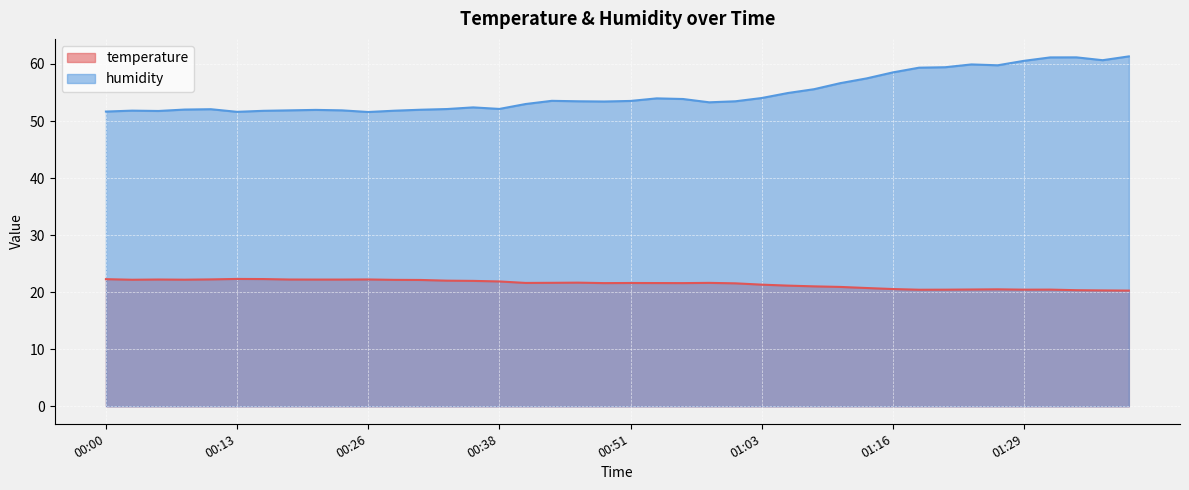

Between 01:19 and 01:31, which series saw the biggest shift?

humidity